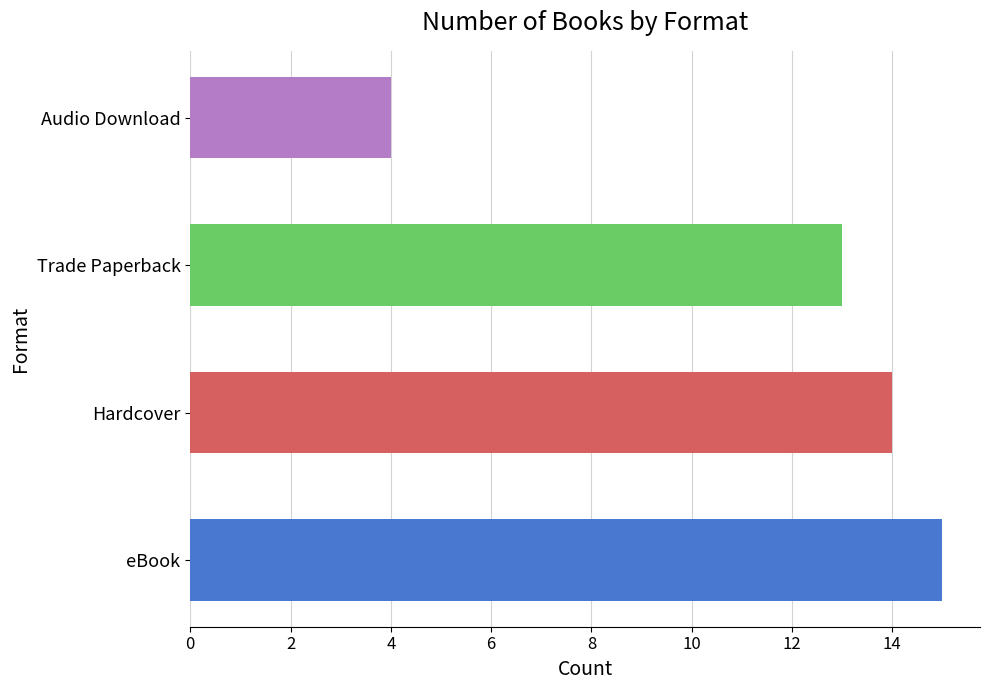

What is the value of the 2nd bar from the left?

14